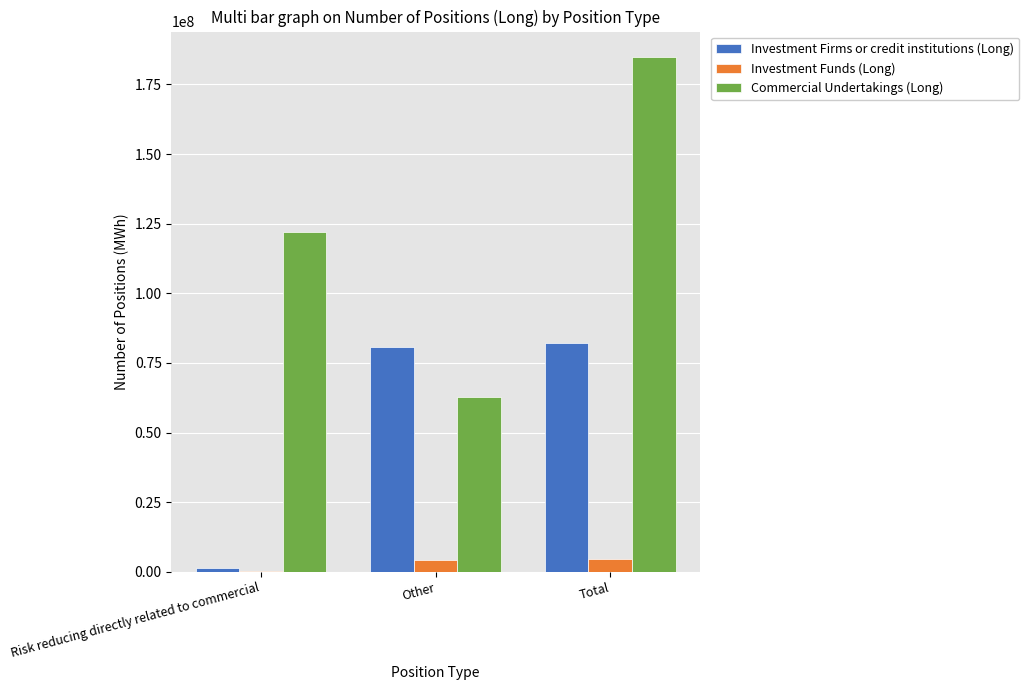

True or false: Investment Firms or credit institutions (Long) has a value of 1393564 at Risk reducing directly related to commercial.

True